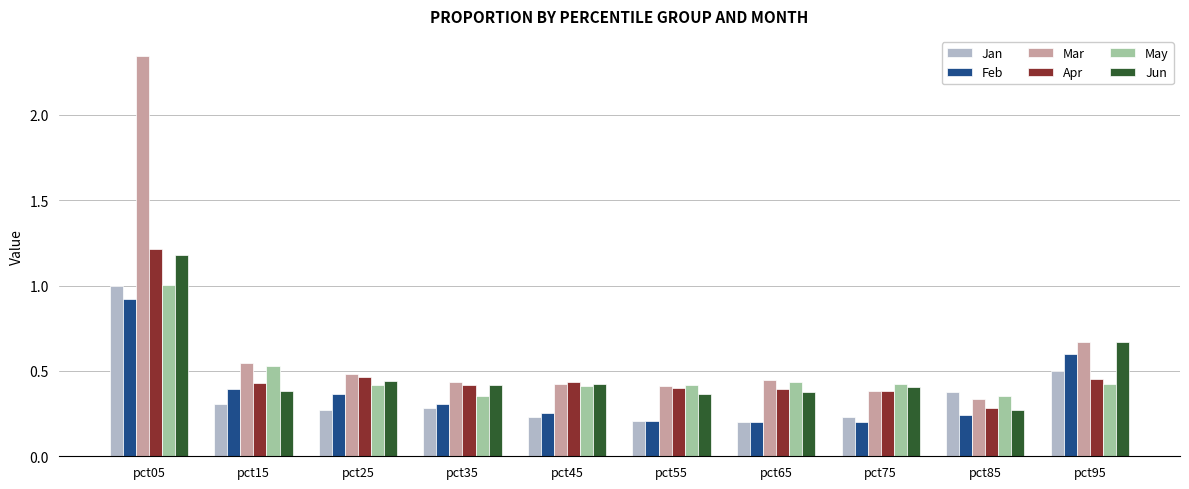

True or false: May has a value of 1.7 at pct05.

False